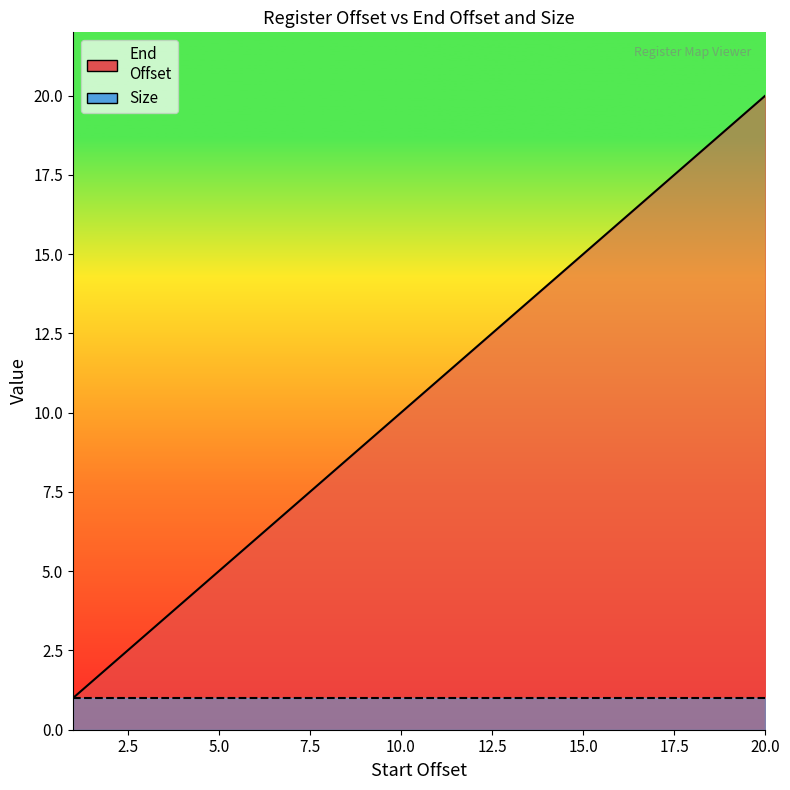

The chart shows a value of 7 at 20. True or false?

False